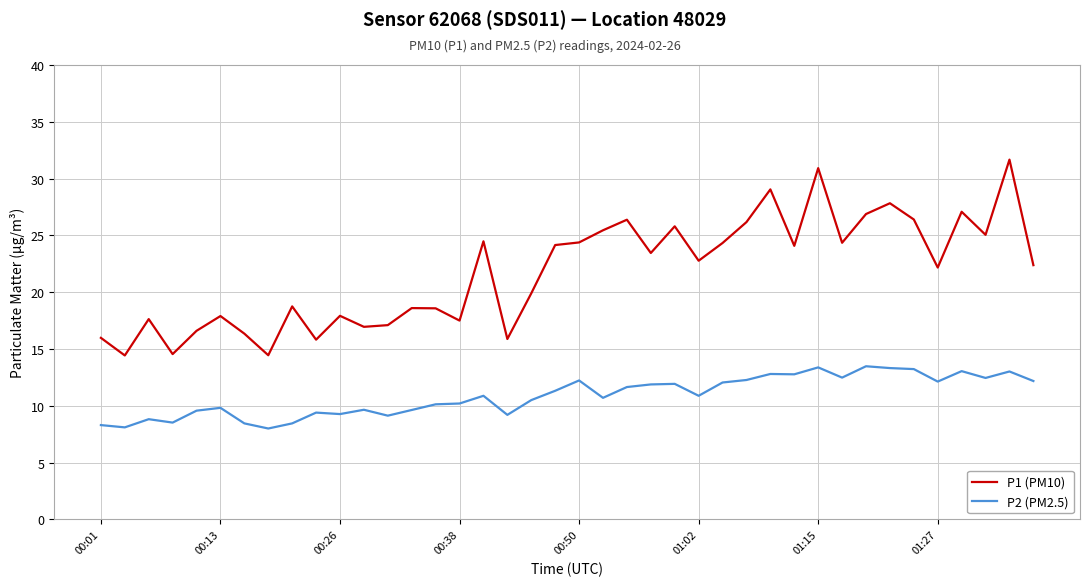

What is the lowest value of the P1 (PM10) series?

14.4